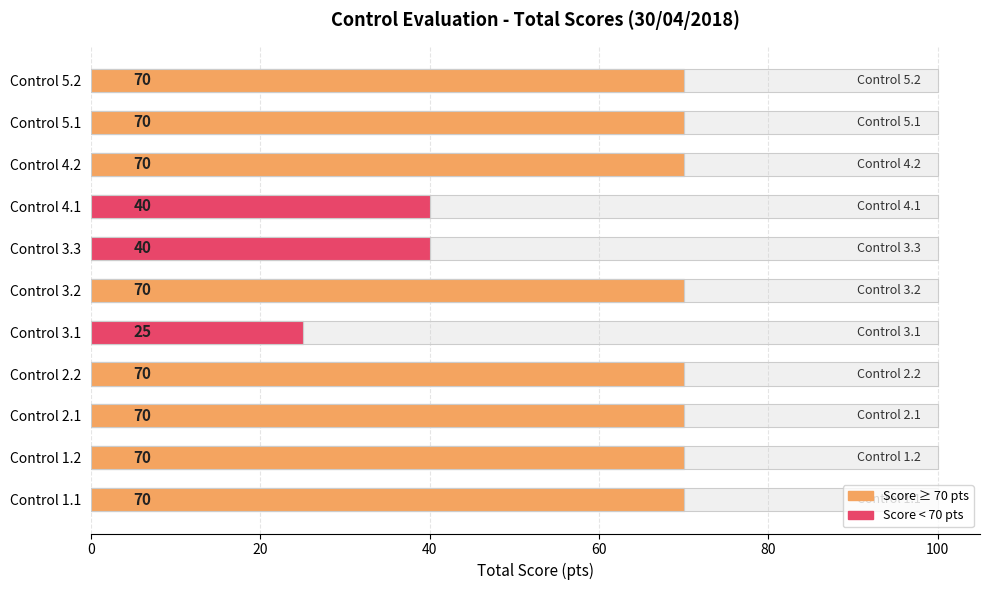

What is the difference between the second highest and second lowest values?

30